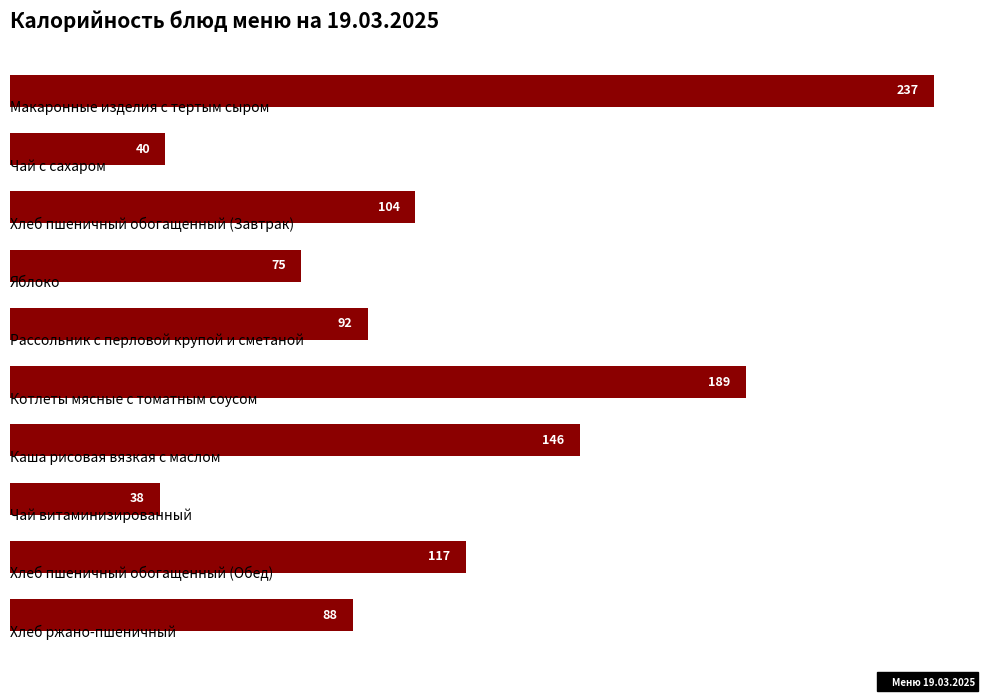

What is the average value?

112.6